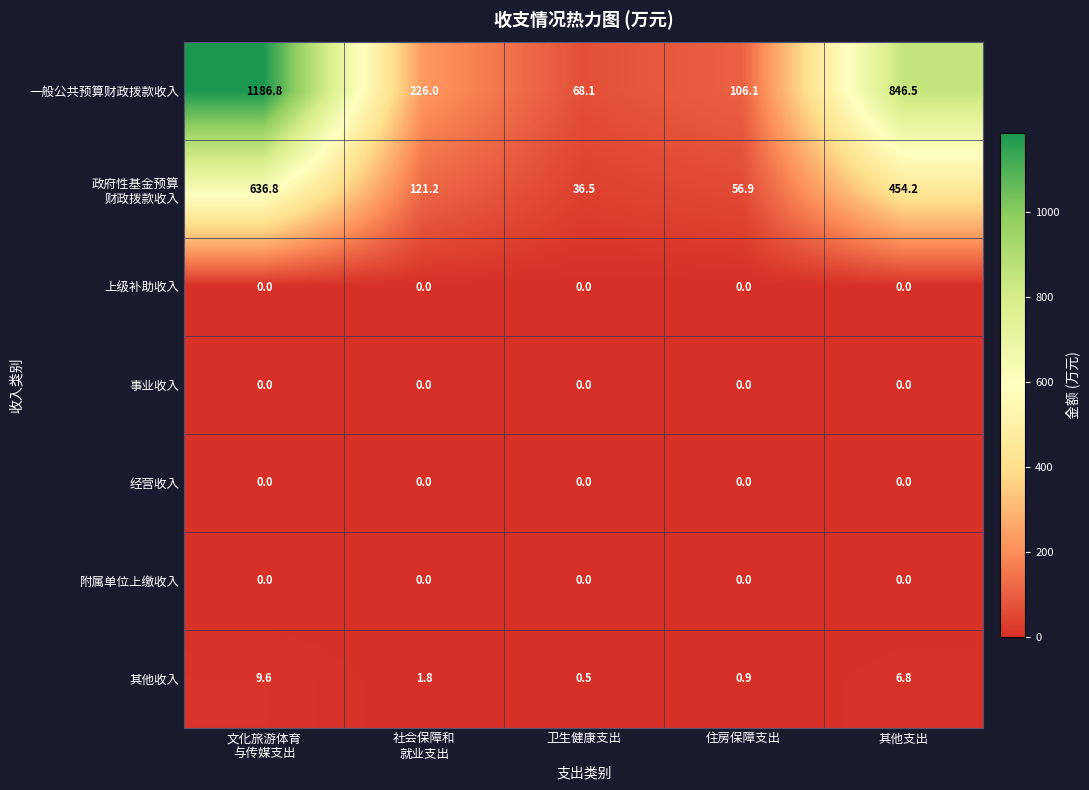

What is the maximum value for 一般公共预算财政拨款收入?

1186.8